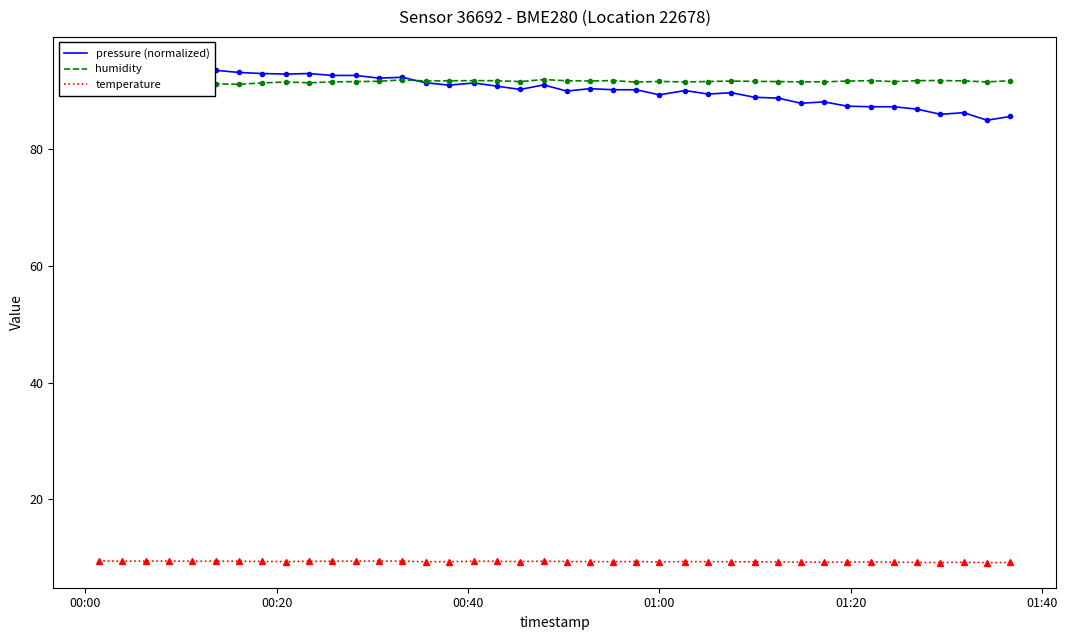

What is the highest value of the temperature series?

9.4